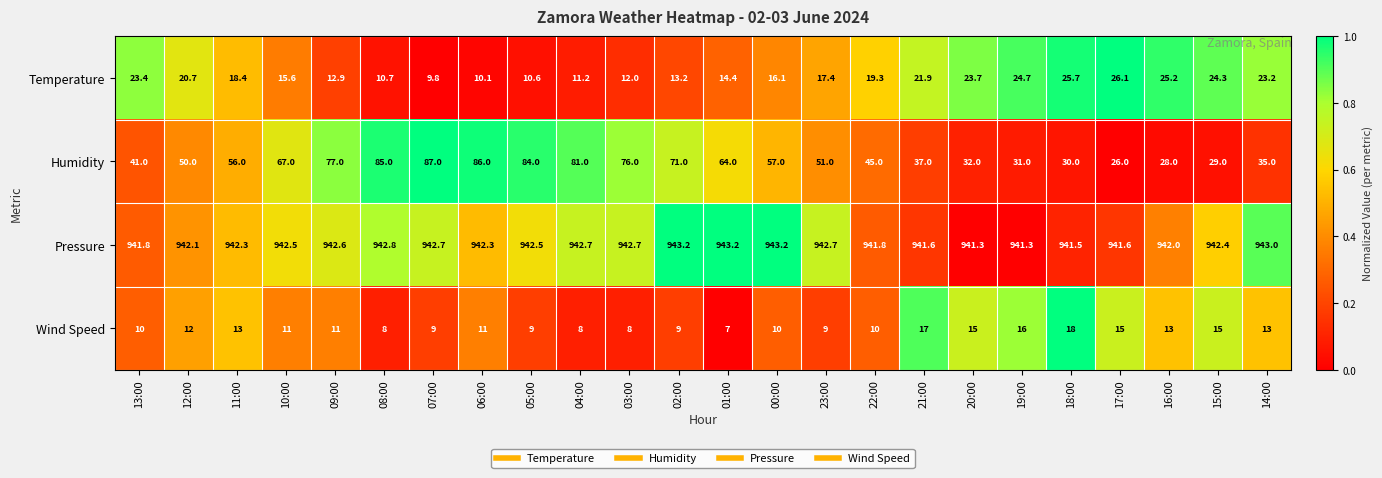

List the labels in order of Humidity value, smallest first.

17:00, 16:00, 15:00, 18:00, 19:00, 20:00, 14:00, 21:00, 13:00, 22:00, 12:00, 23:00, 11:00, 00:00, 01:00, 10:00, 02:00, 03:00, 09:00, 04:00, 05:00, 08:00, 06:00, 07:00